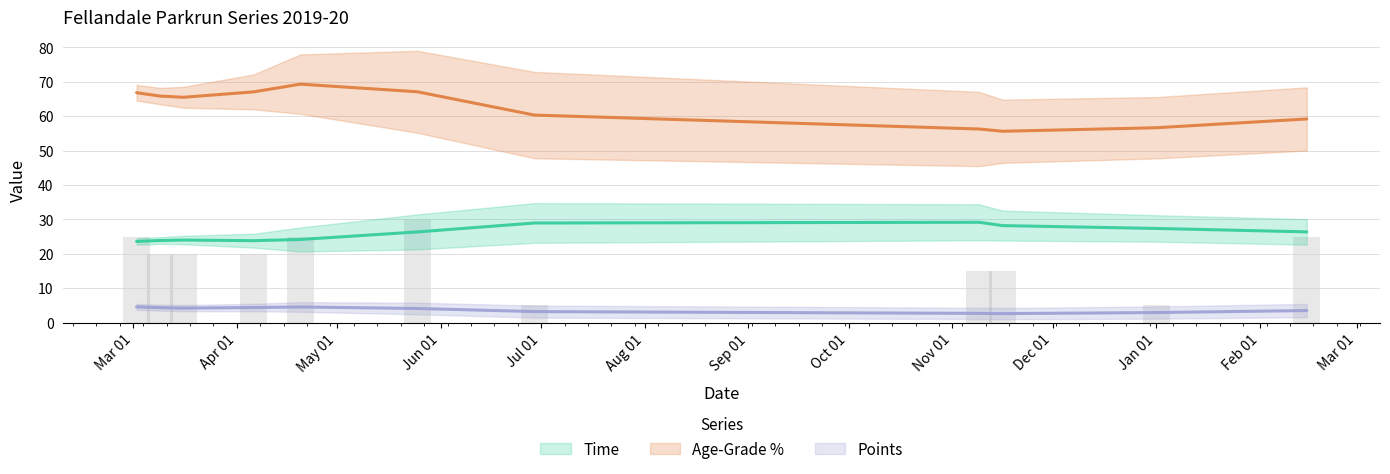

Is the value of Points at 2019-11-09 greater than the value of Time at 2019-11-16?

No